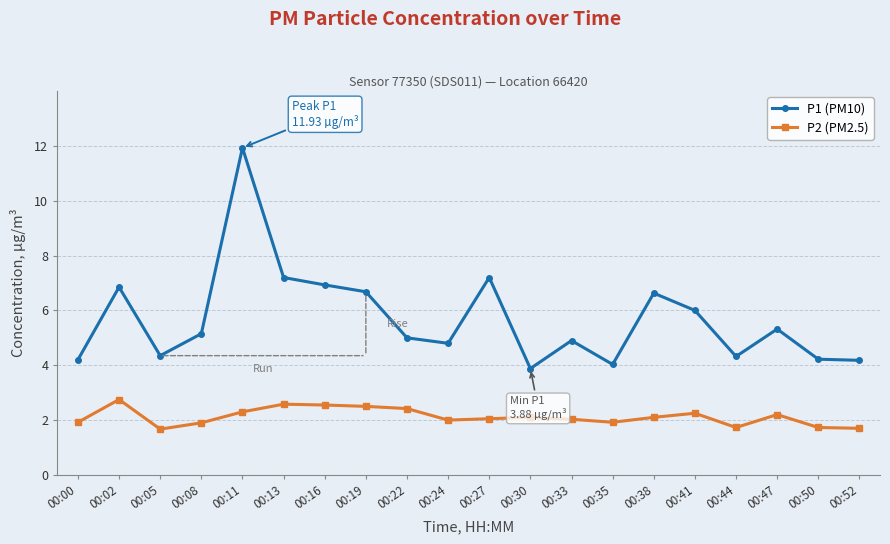

True or false: P1 (PM10) and P2 (PM2.5) cross at least once.

False